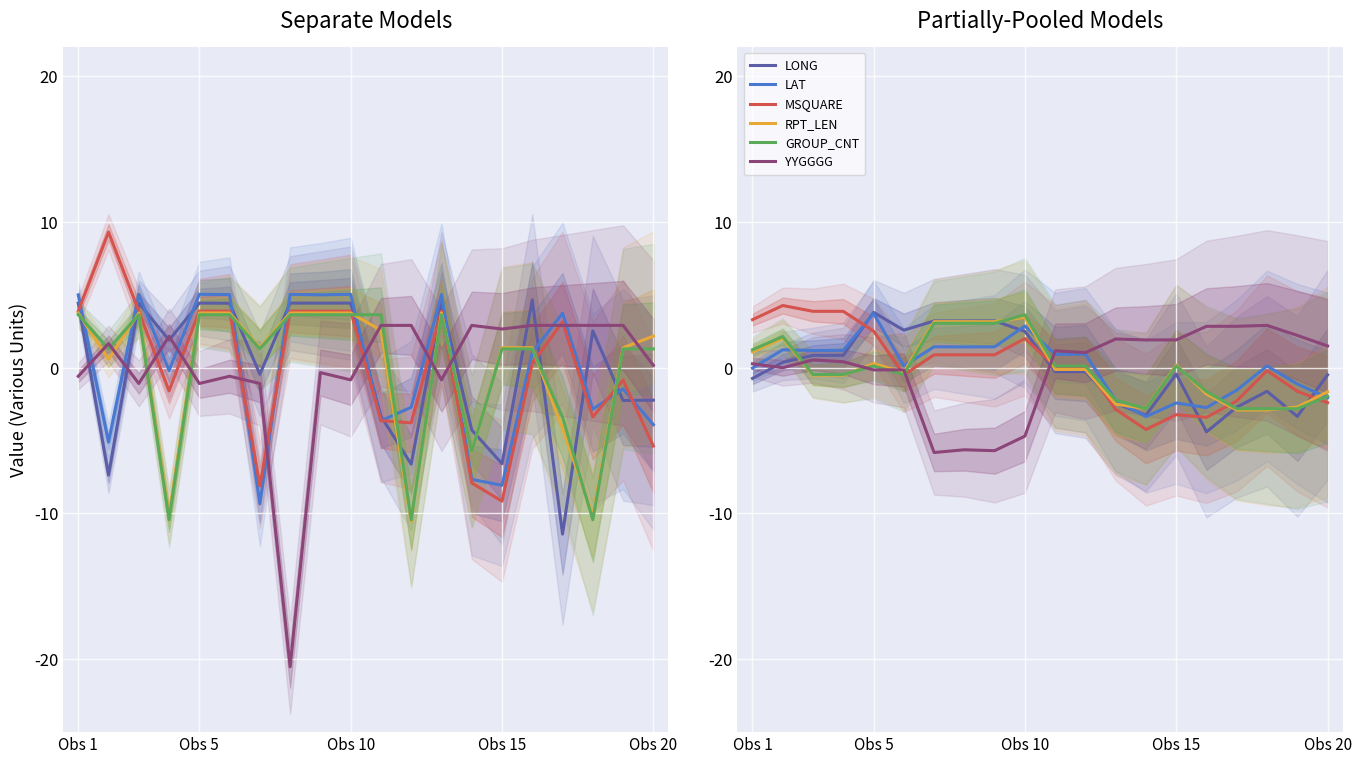

The value of GROUP_CNT at Obs 10 is 3.6. True or false?

True